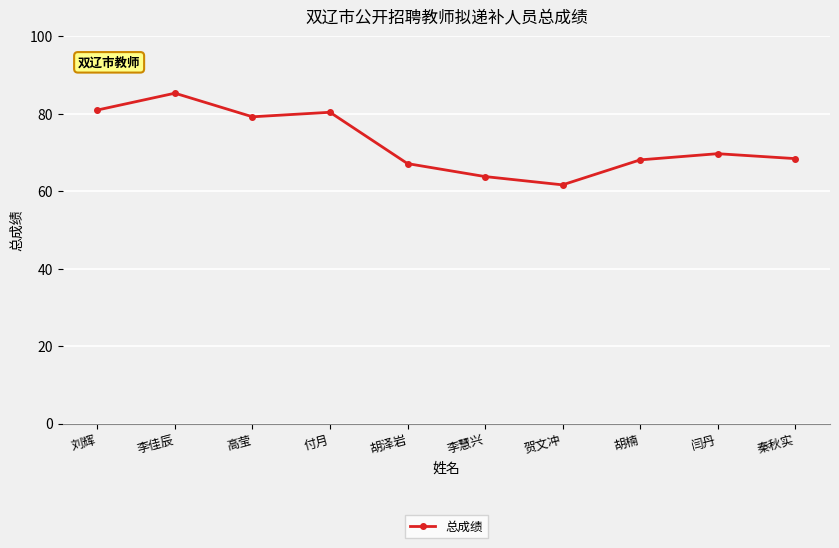

What is the value of the 10th point from the left?

68.5